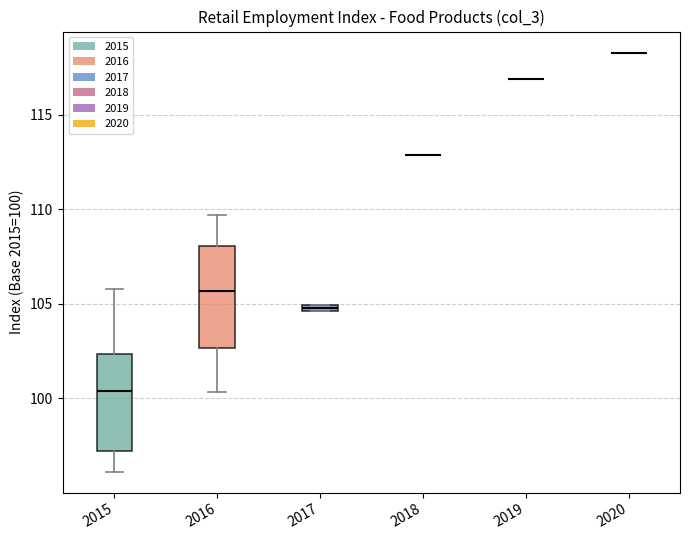

Where does the lower whisker of the box at x = 2015 end on the y-axis? The values are not printed on the chart, so give them approximately, as read against the axis.

96.0